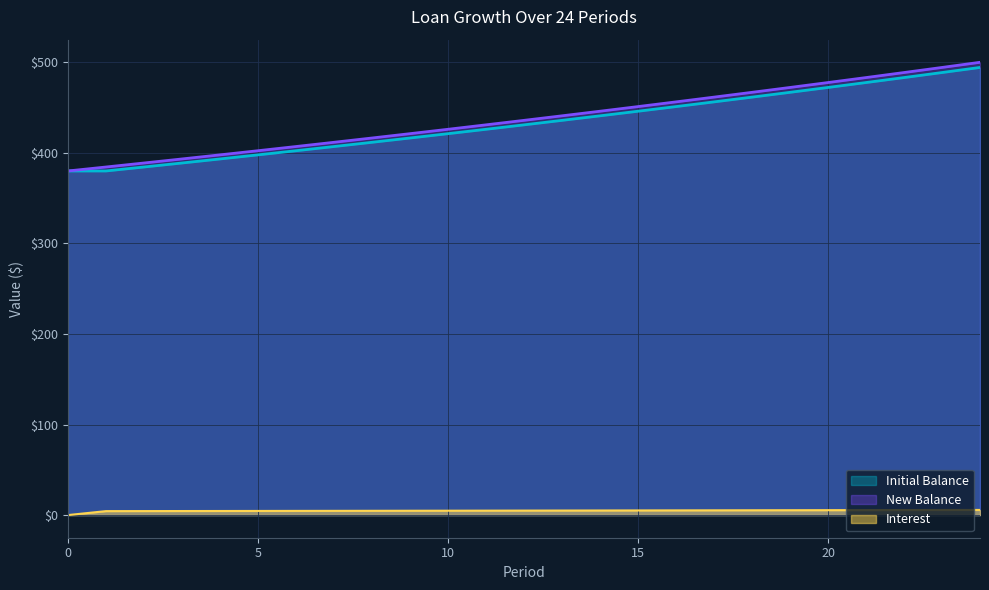

What is the difference between the maximum and minimum values in the New Balance series?

120.0